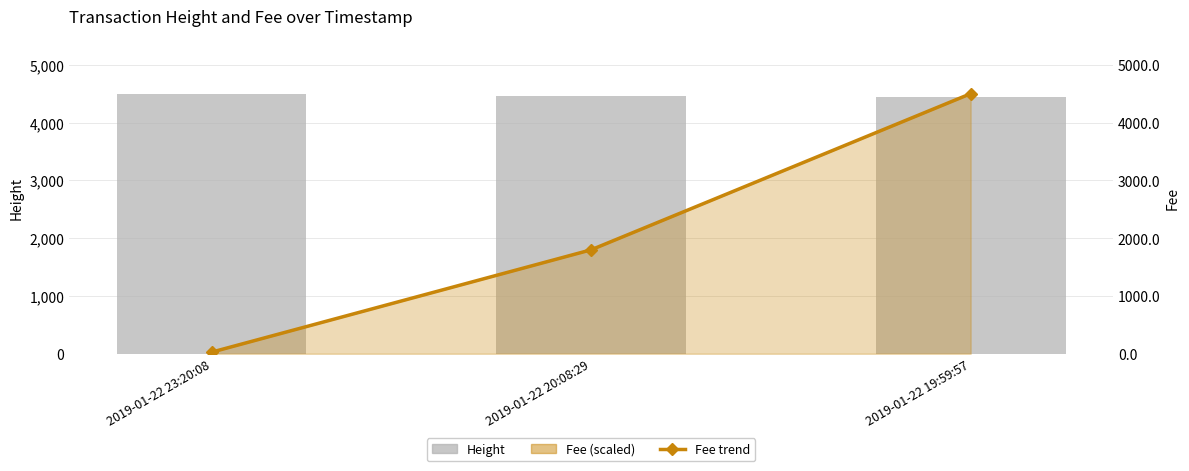

What is the maximum value shown in the chart?

4503.0